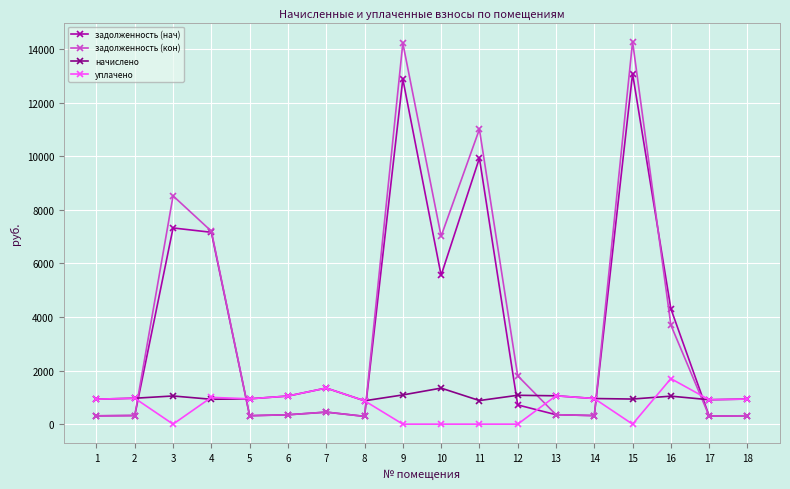

The value of задолженность (нач) at 12 is 1201.9. True or false?

False